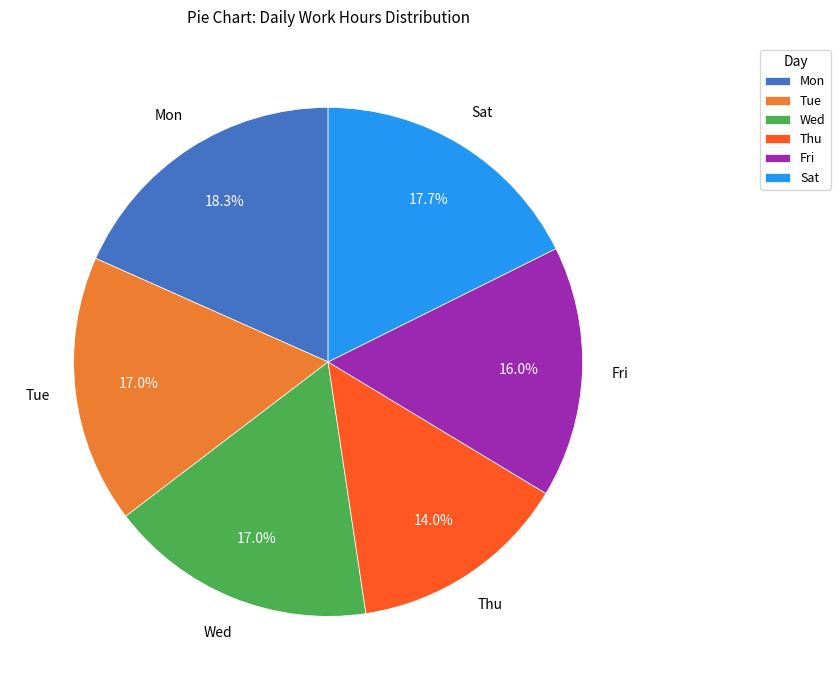

Do Tue and Thu together represent more than half of the pie?

No